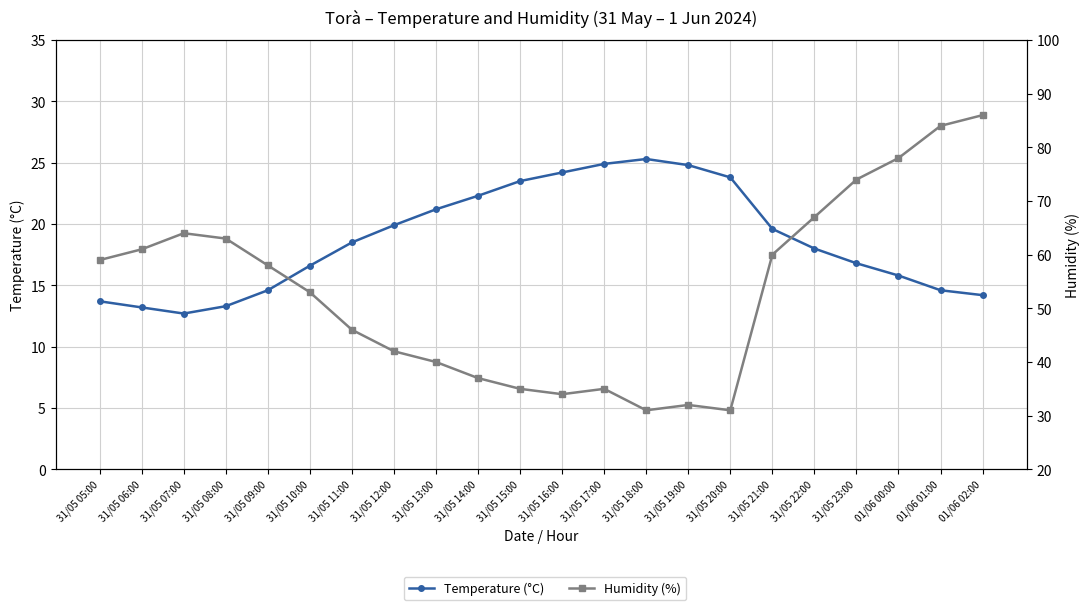

How many interior local valleys does the Humidity (%) series have?

3